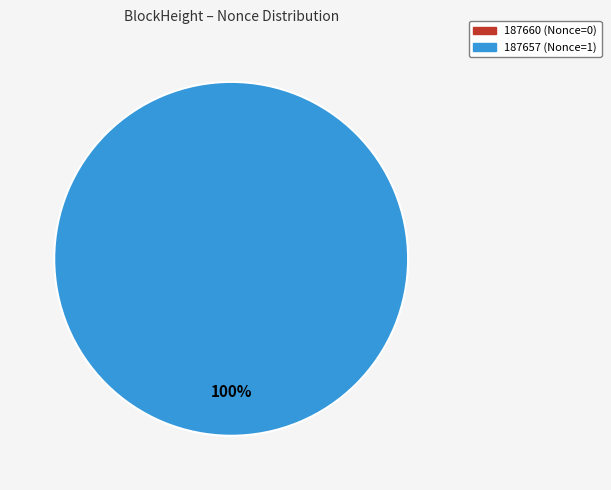

Is 187660 the majority of the pie?

No